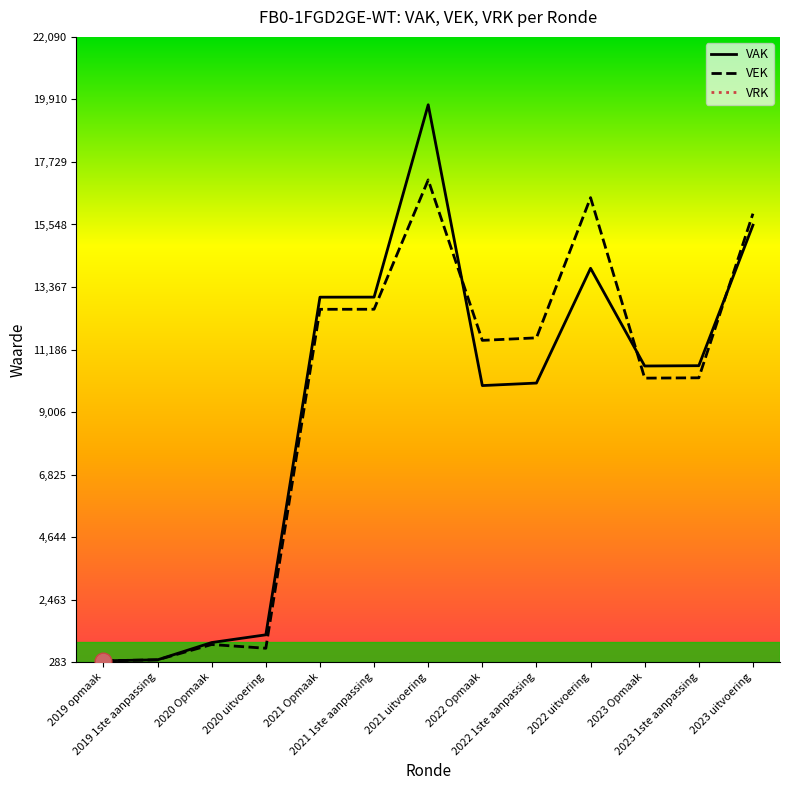

What is the label of the 5th point from the right?

2022 1ste aanpassing